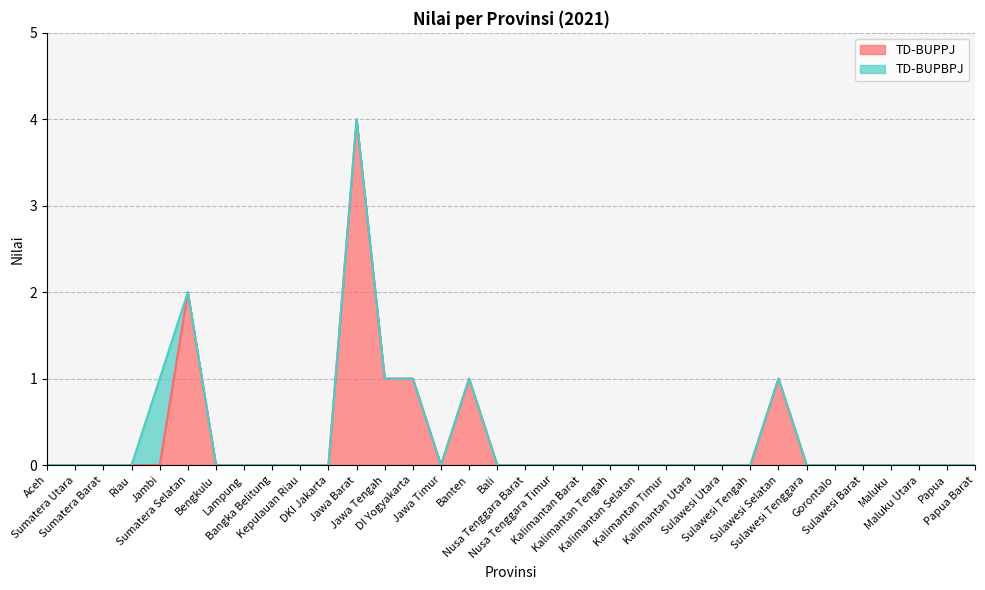

What is the maximum value for TD-BUPPJ?

4